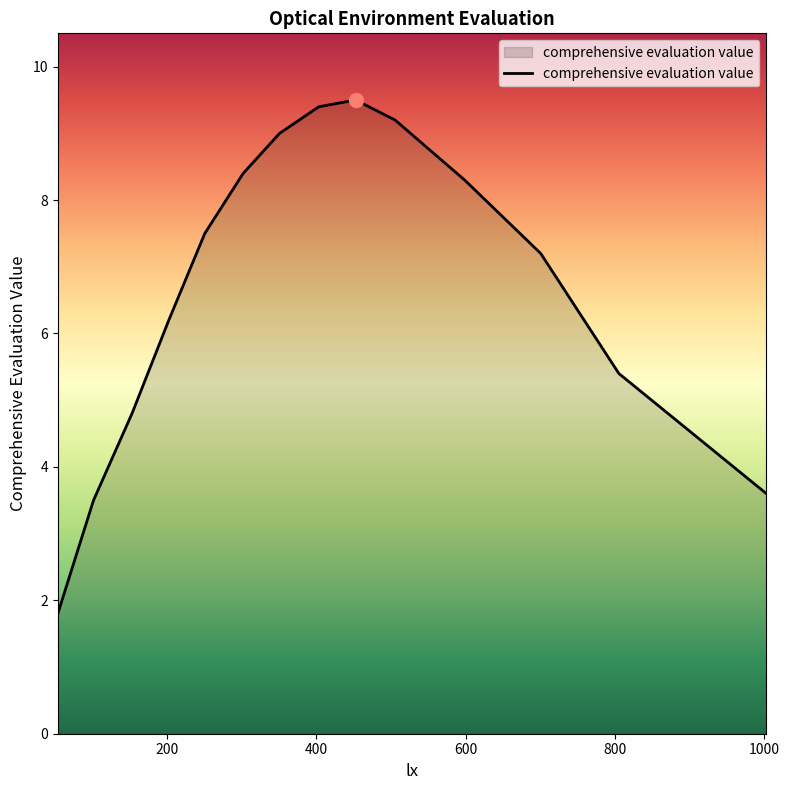

What is the maximum value shown in the chart?

9.5